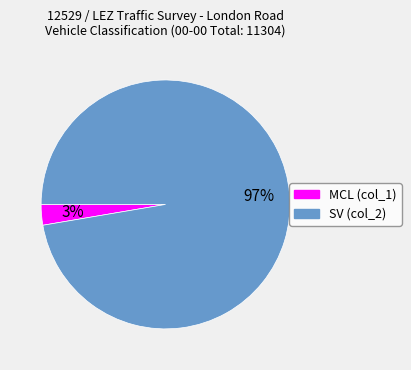

Combined, do SV and MCL account for over 50%?

Yes